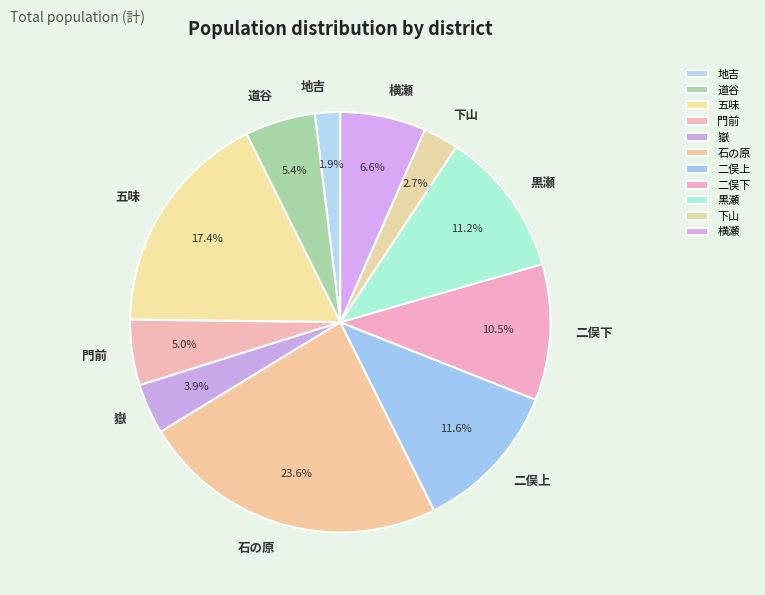

To the nearest percent, what is the difference between the largest and smallest slice percentages?

22%